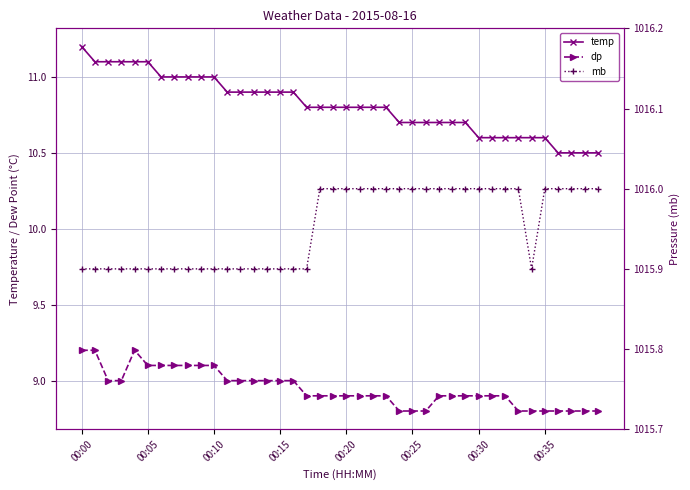

What position from the left is 00:30?

7